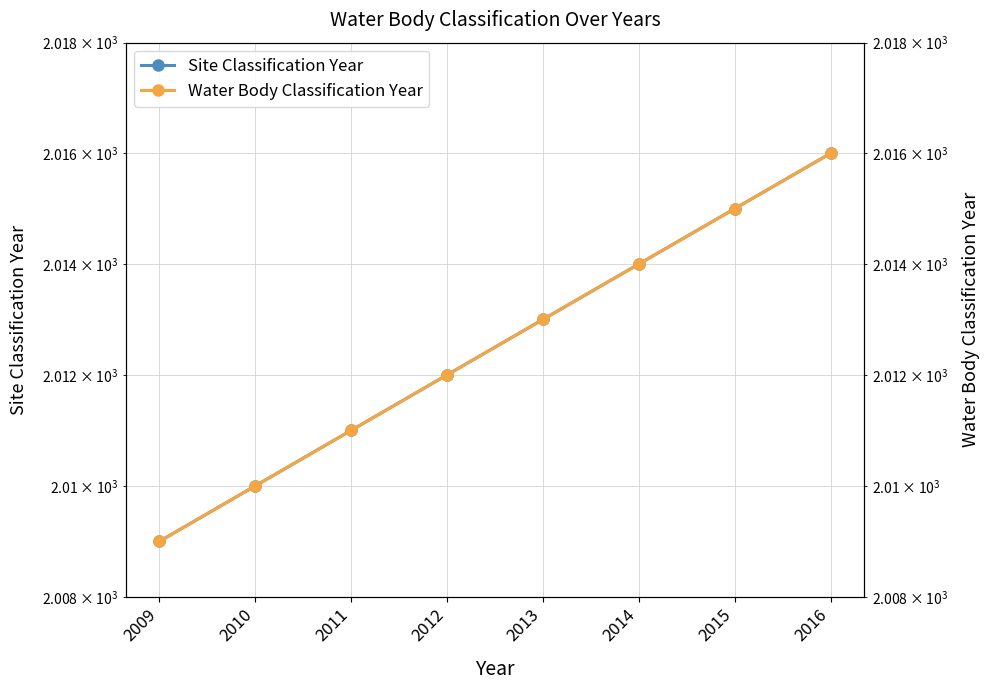

How many values in the Water Body Classification Year series exceed 2013?

3